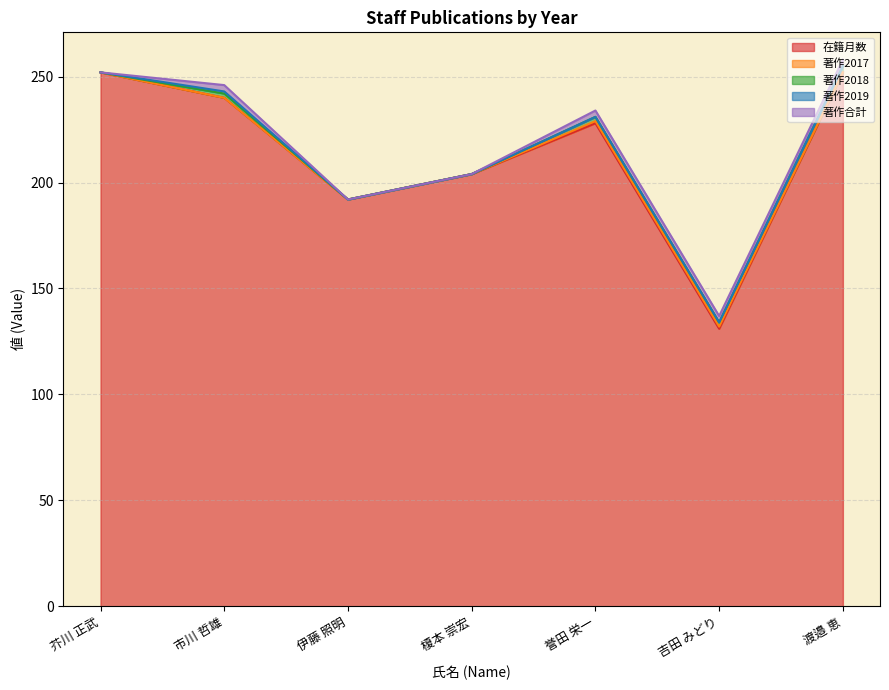

How many interior local peaks does the 著作2019 series have?

1